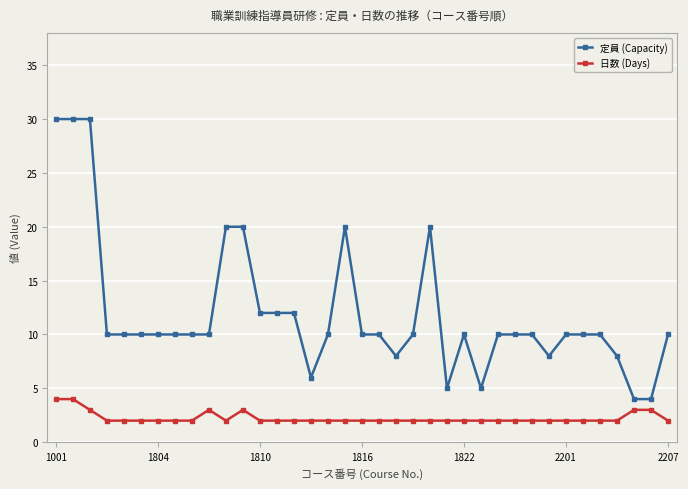

How many lines are shown in the chart?

2